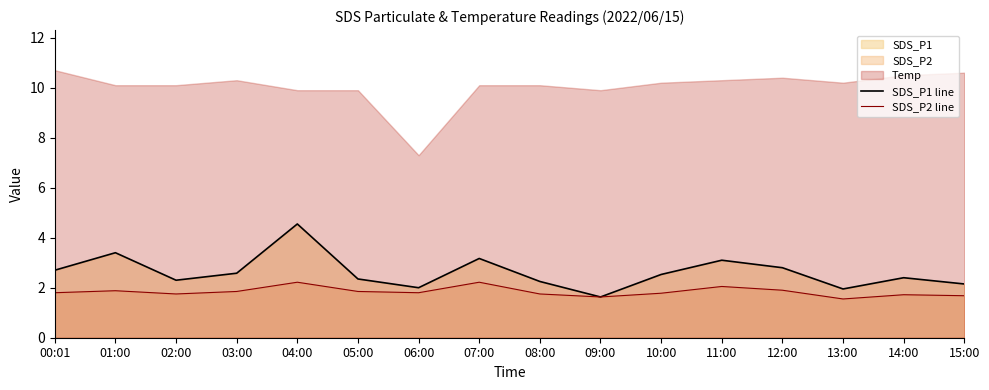

What is the smallest value displayed?

1.6